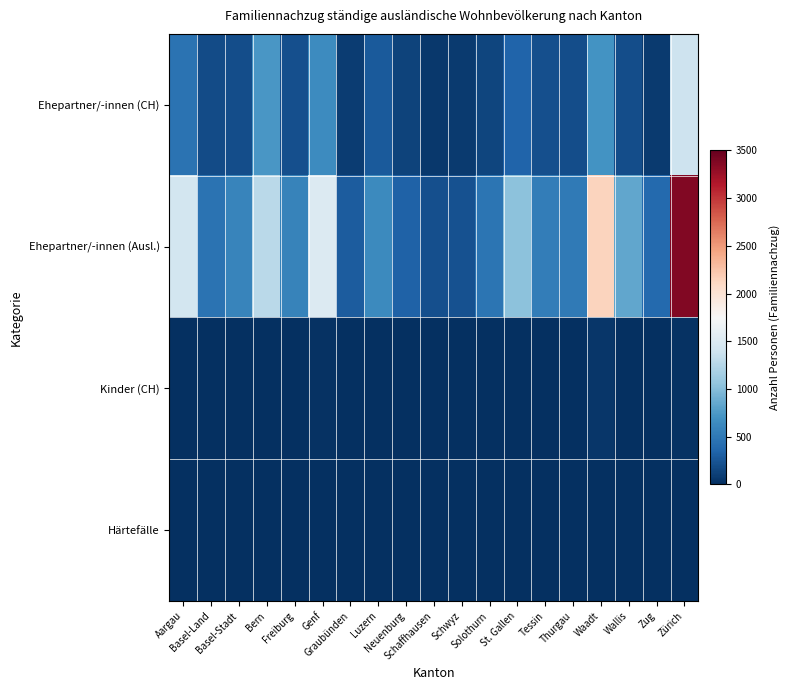

How many categories are shown in the chart?

19